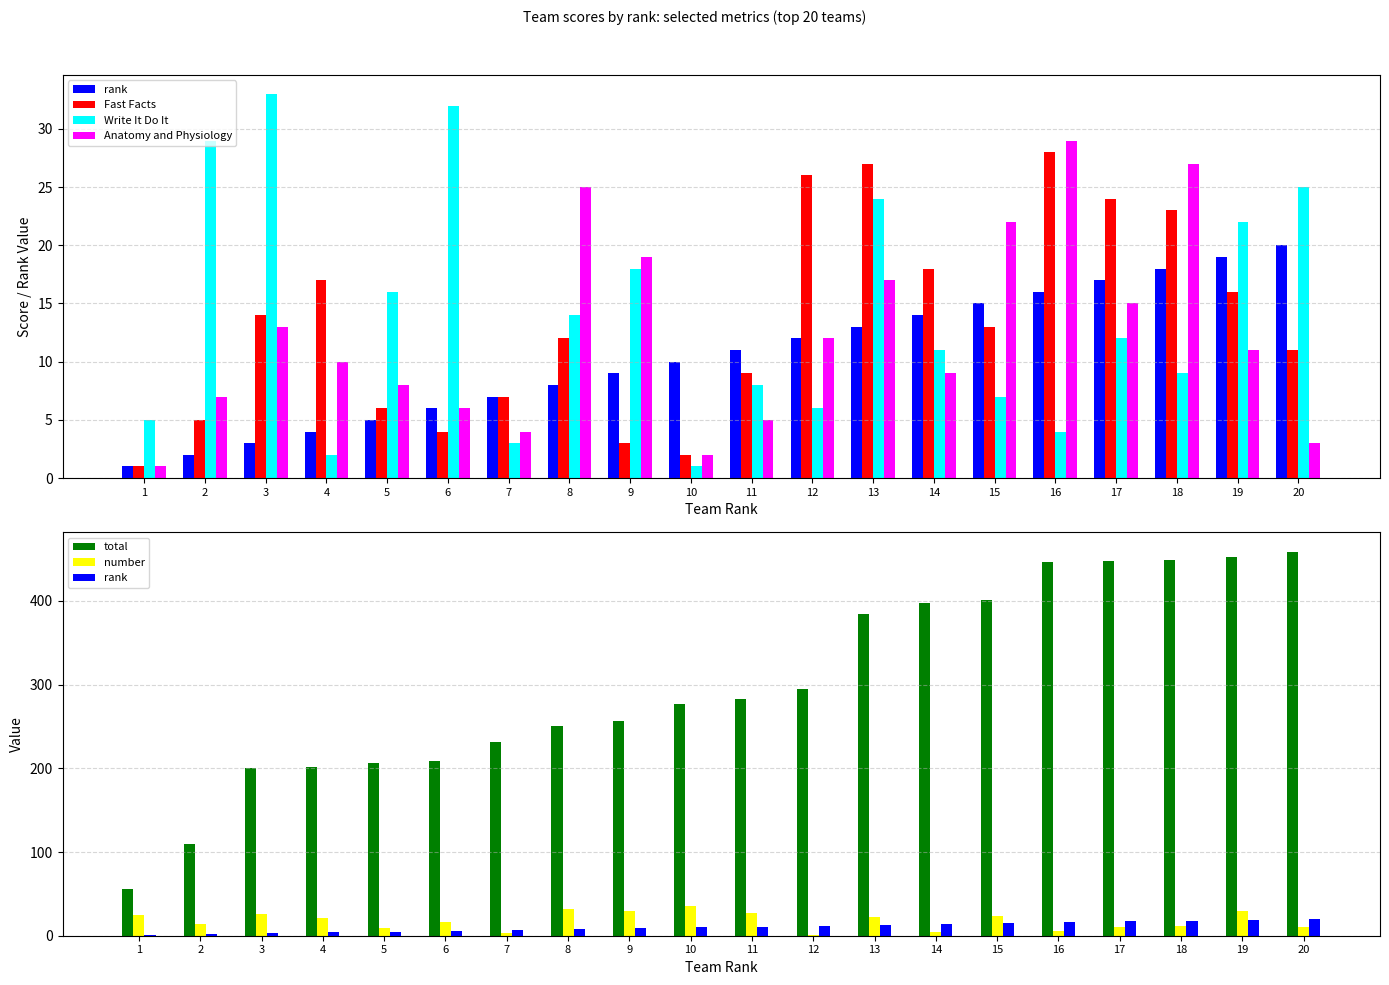

How many groups of bars are there?

20